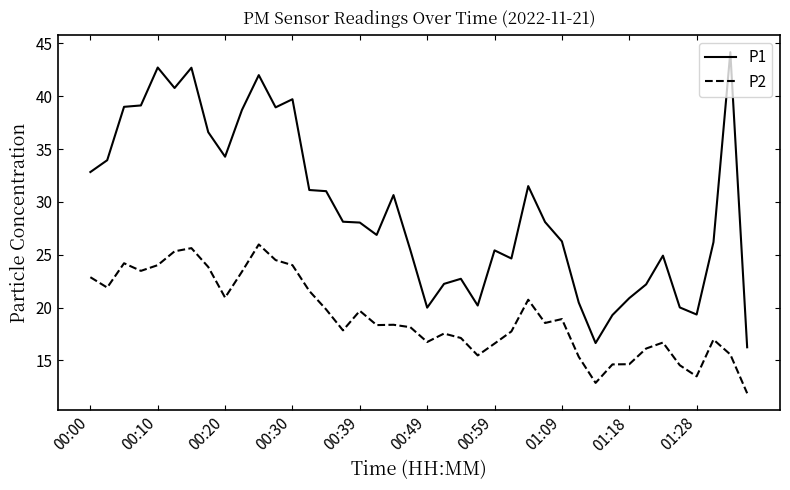

Which series has the largest range (max minus min)?

P1